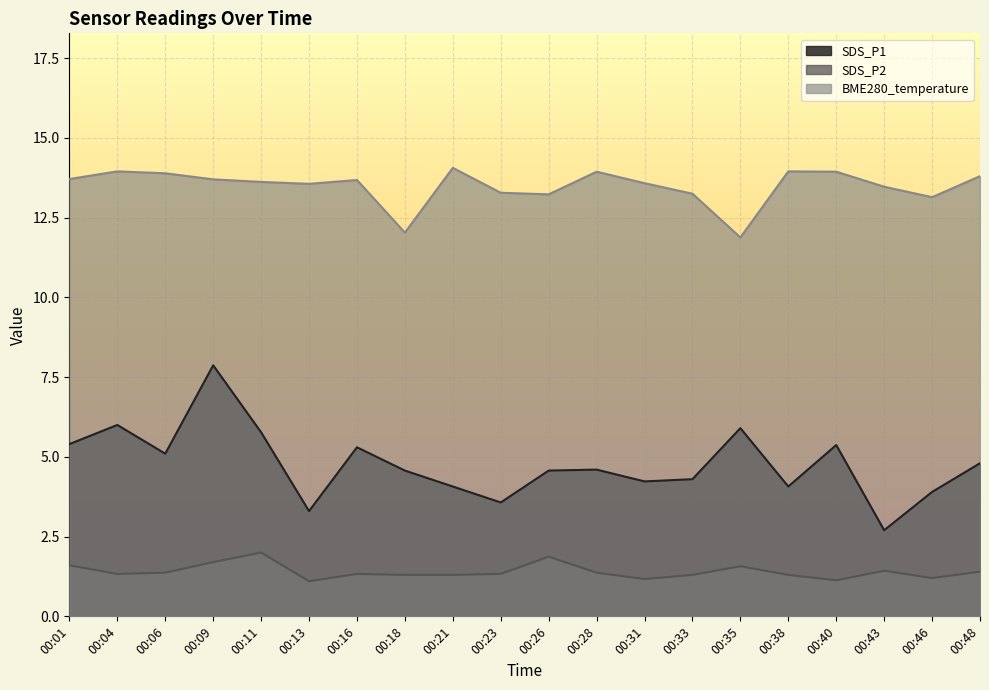

Where is the first local maximum for SDS_P1?

00:04